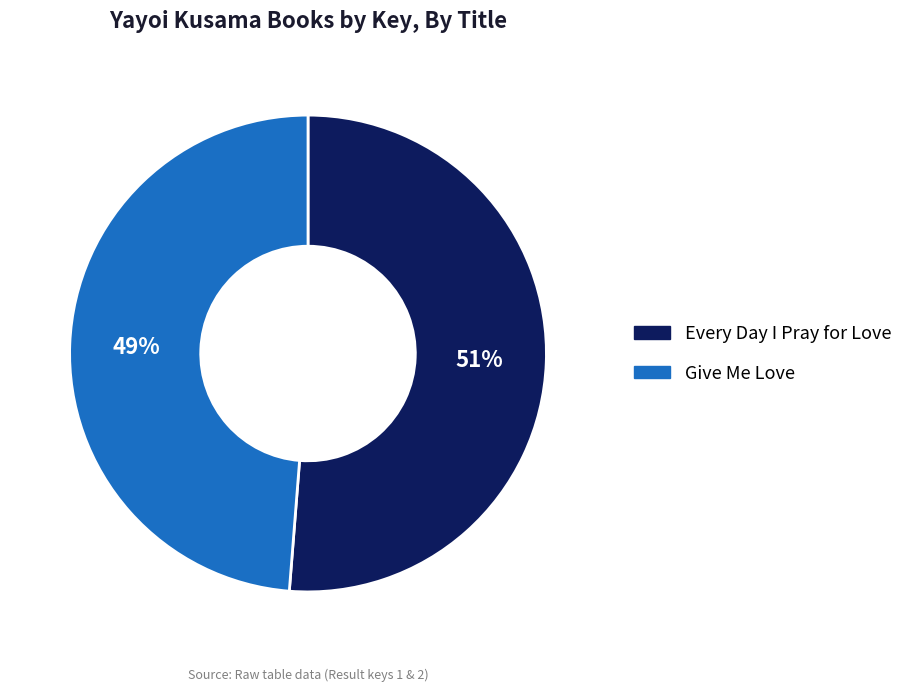

To the nearest percent, what is the average slice percentage?

50%